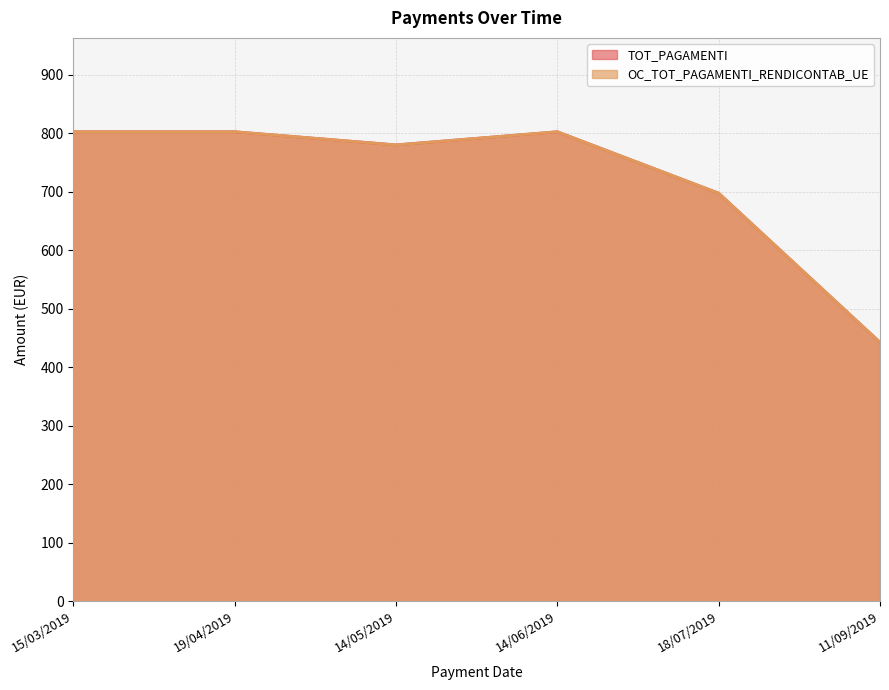

The TOT_PAGAMENTI series shows 802.5 at 15/03/2019. True or false?

True